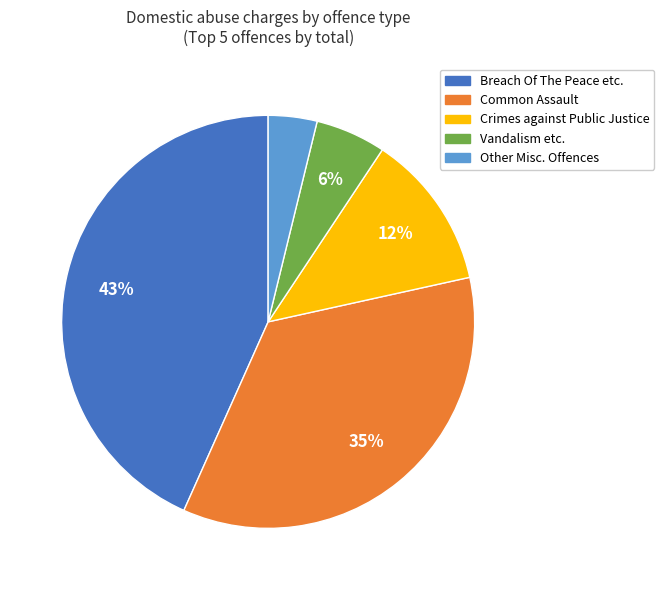

Is there a majority slice in this chart?

No